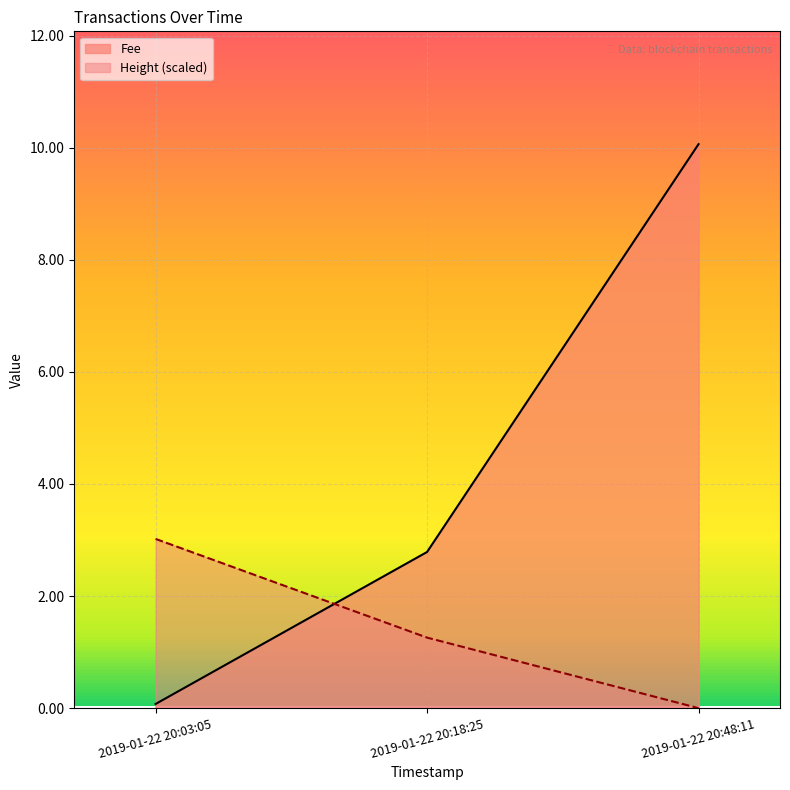

Rank the series at 2019-01-22 20:18:25 from highest to lowest value.

Fee, Height (scaled)